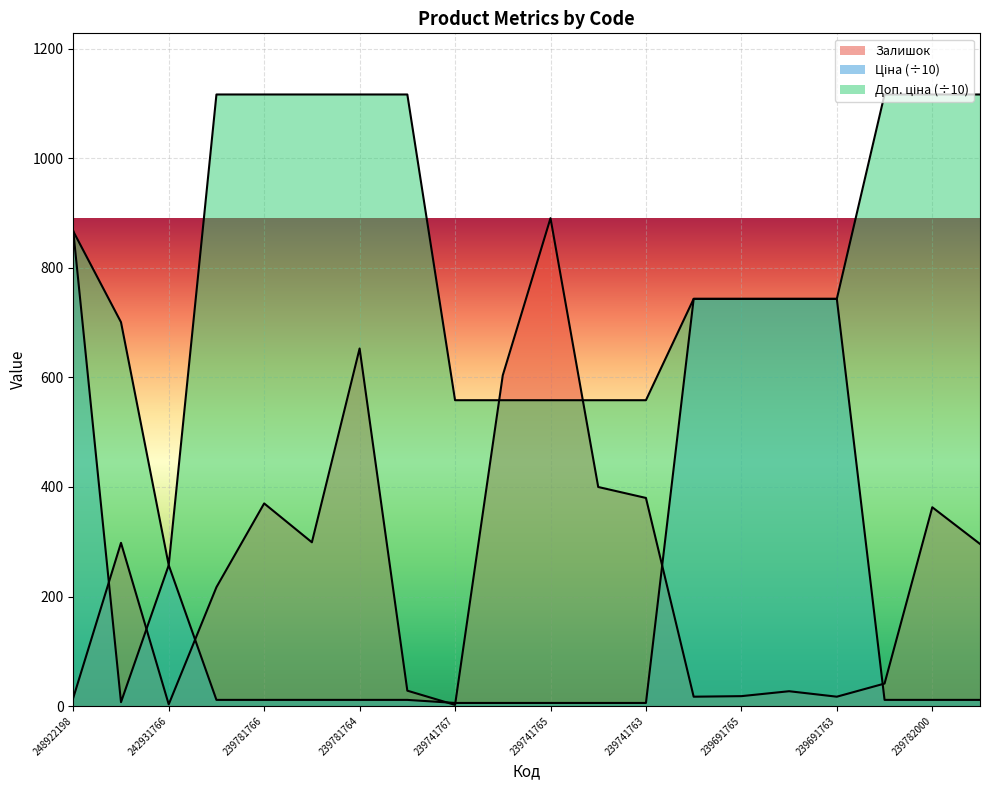

The value of Доп. ціна at 239781764 is 1116.9. True or false?

True